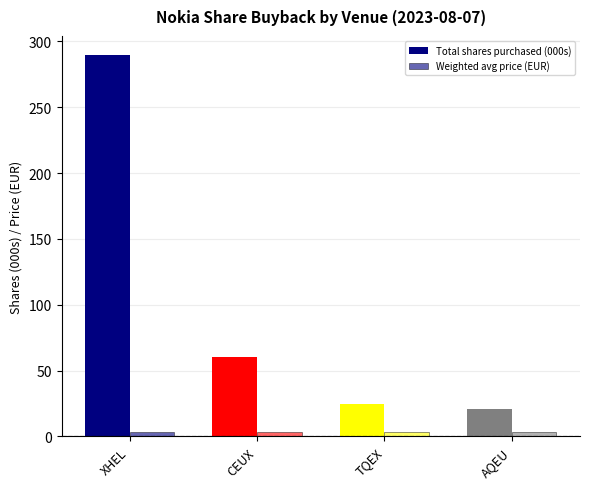

Which category has the lowest value in the Total shares purchased (000s) series?

AQEU